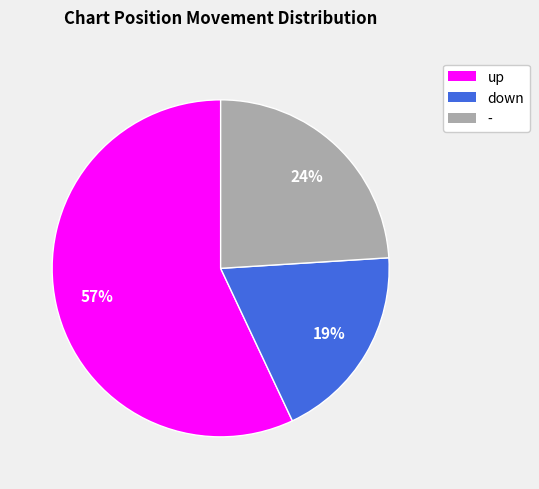

Is up the majority of the pie?

Yes